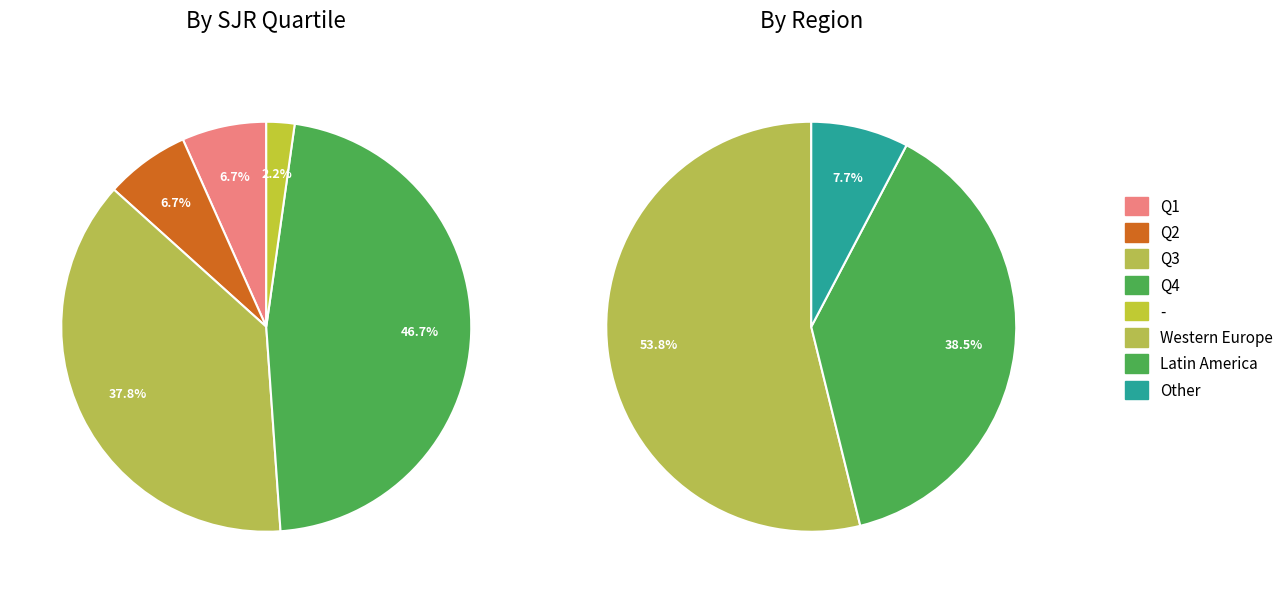

Does Q2 account for over 50% of the chart?

No